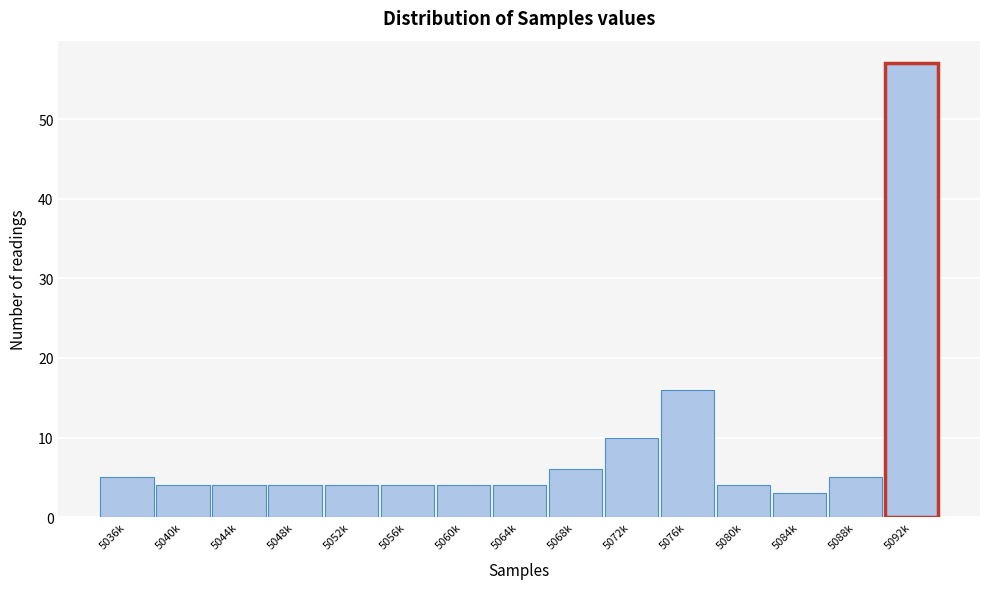

Reading left to right, list all the values displayed in this chart.

5	4	4	4	4	4	4	4	6	10	16	4	3	5	57